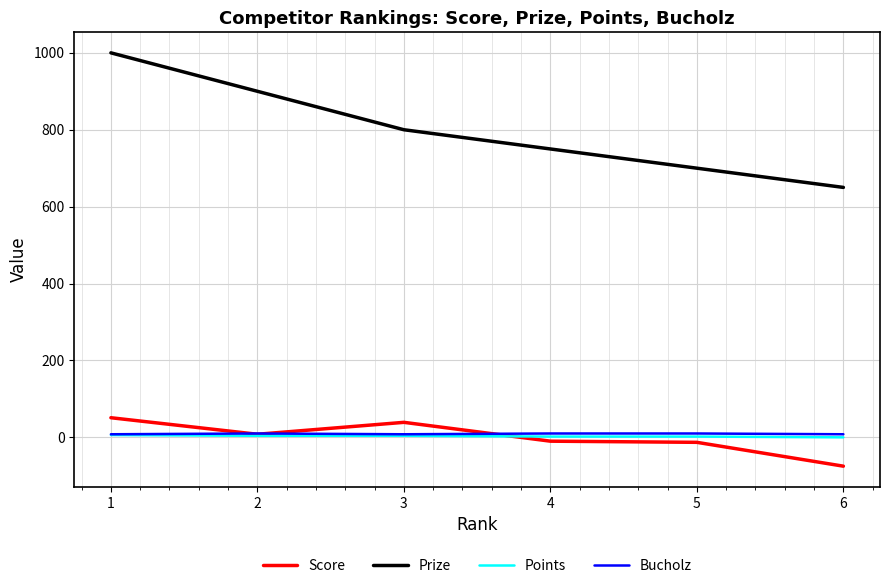

True or false: Prize and Bucholz cross at least once.

False